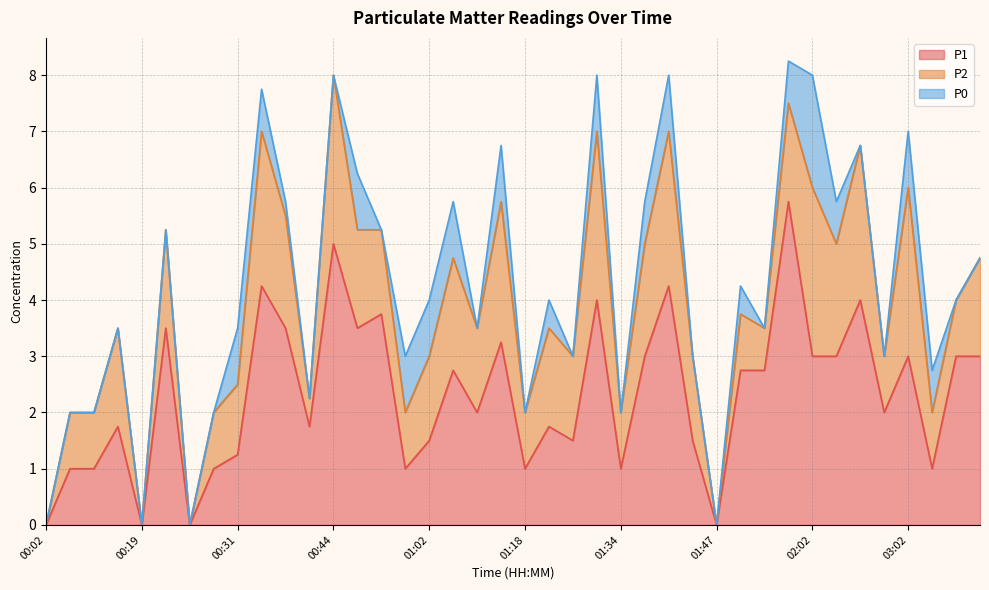

What is the greatest value displayed?

5.8